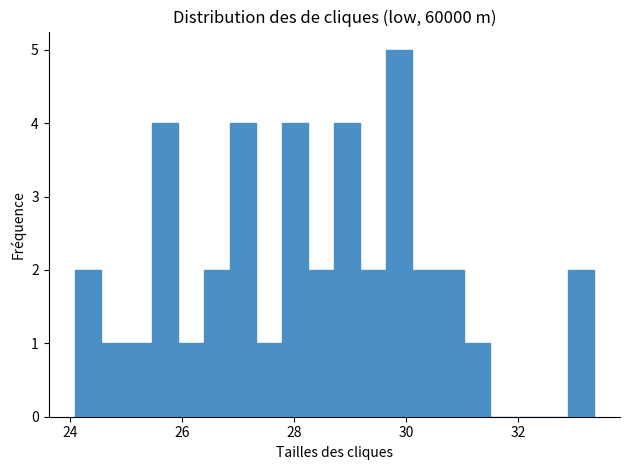

Read against the x-axis, roughly where is the centre of the tallest bar?

29.8